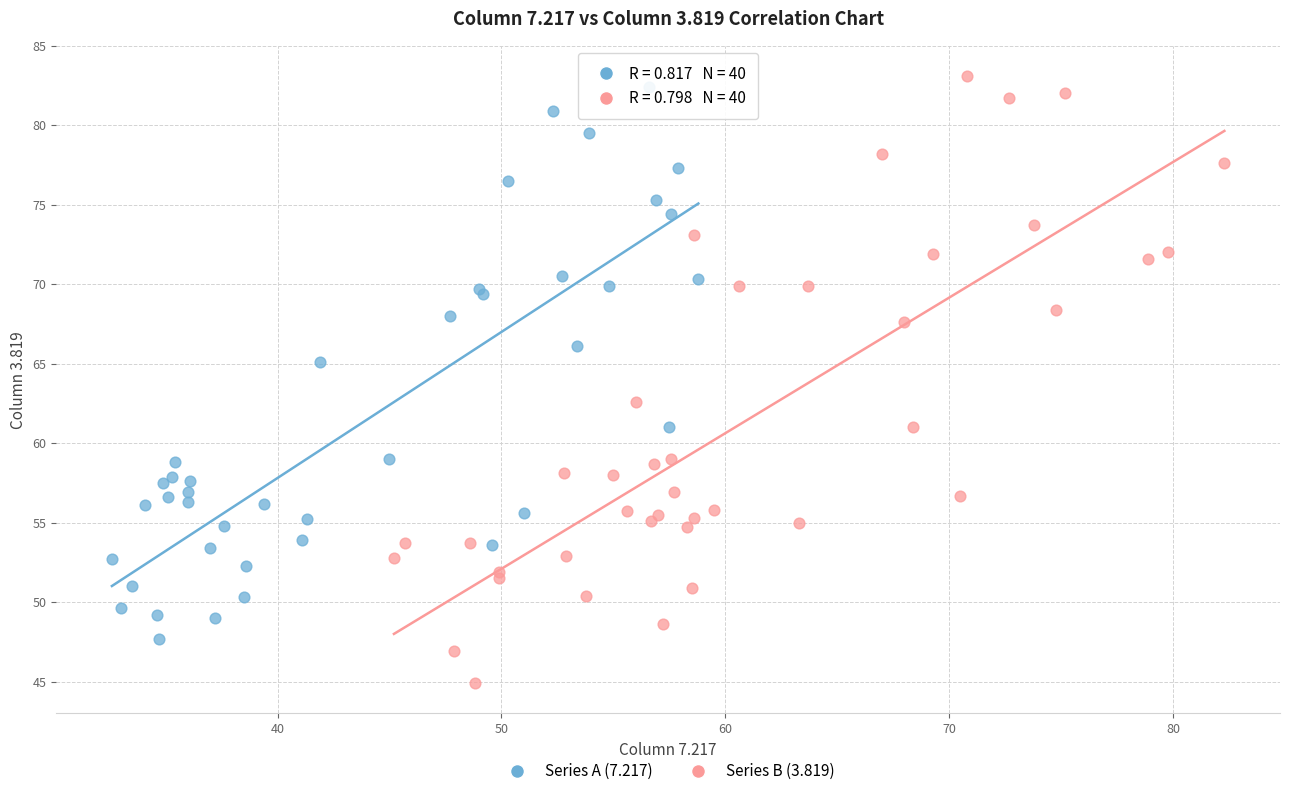

Which series has the widest spread of Y values?

Series B (3.819)